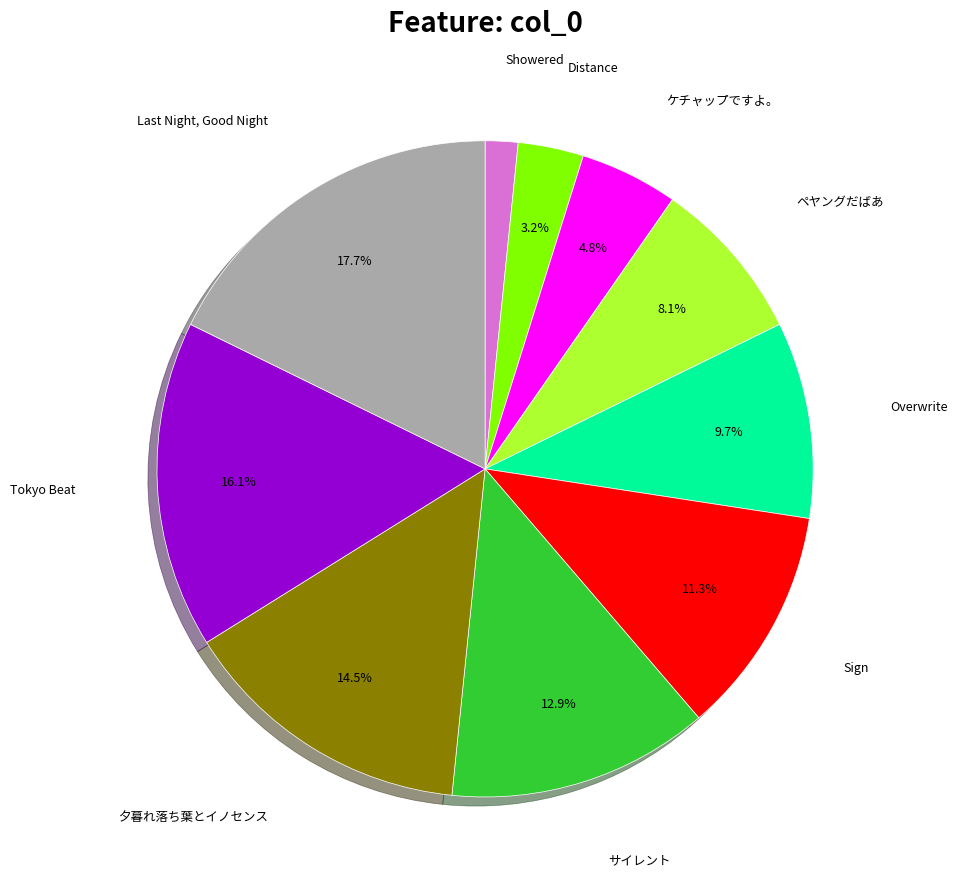

Which category has the smallest portion of the pie?

Showered